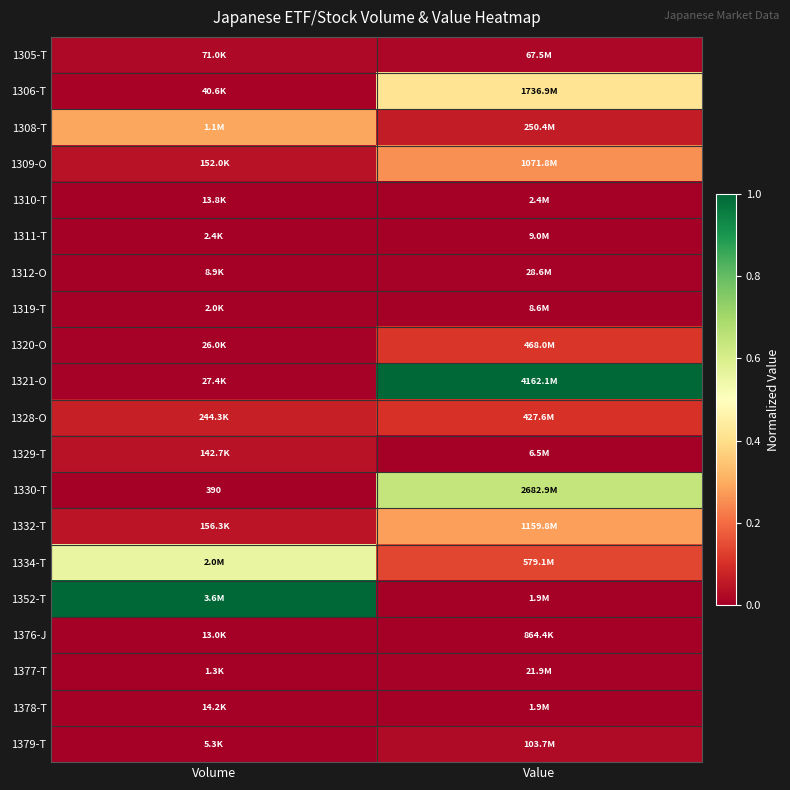

Which category has the highest value in the 1320-O series?

Value